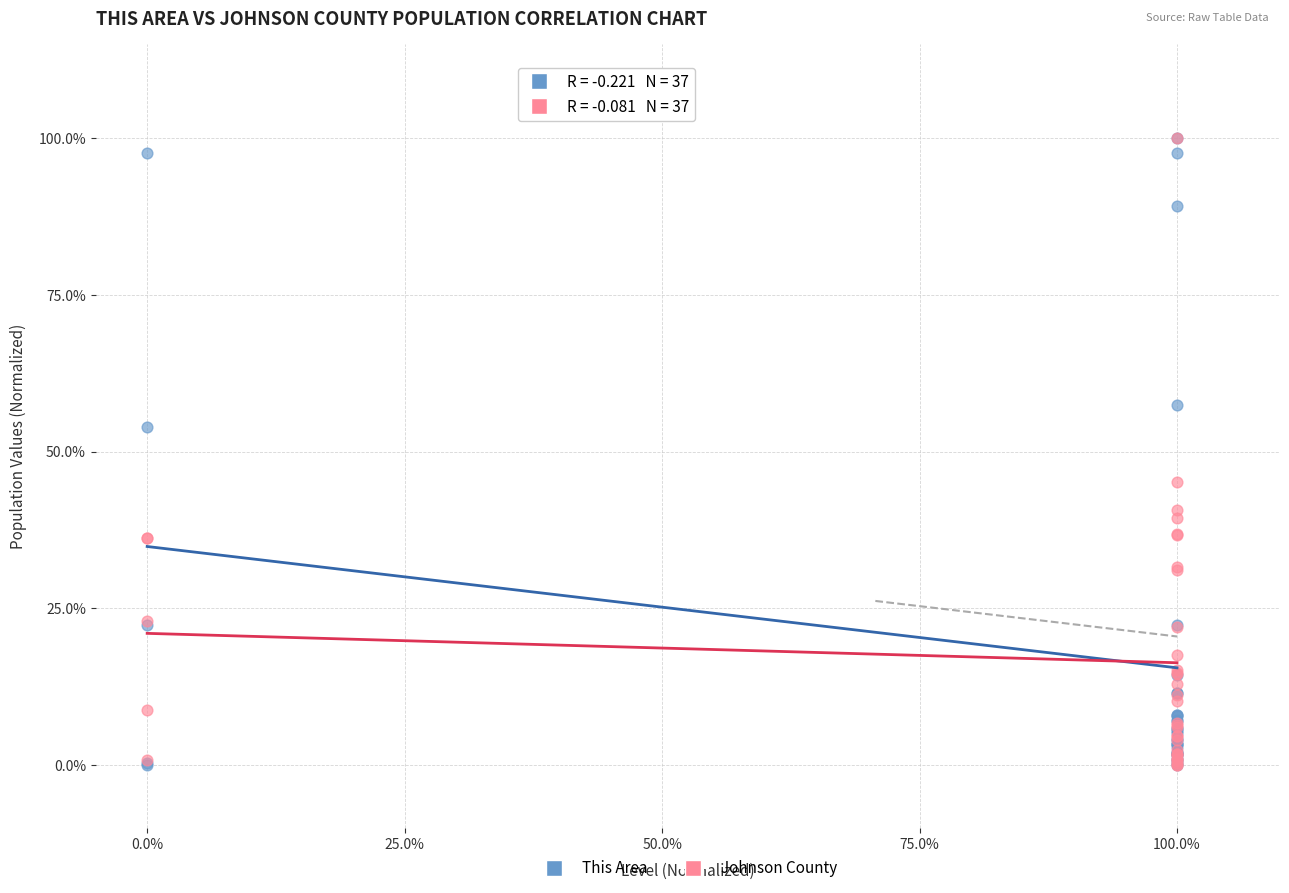

What are all the series names shown in the legend?

This Area, Johnson County